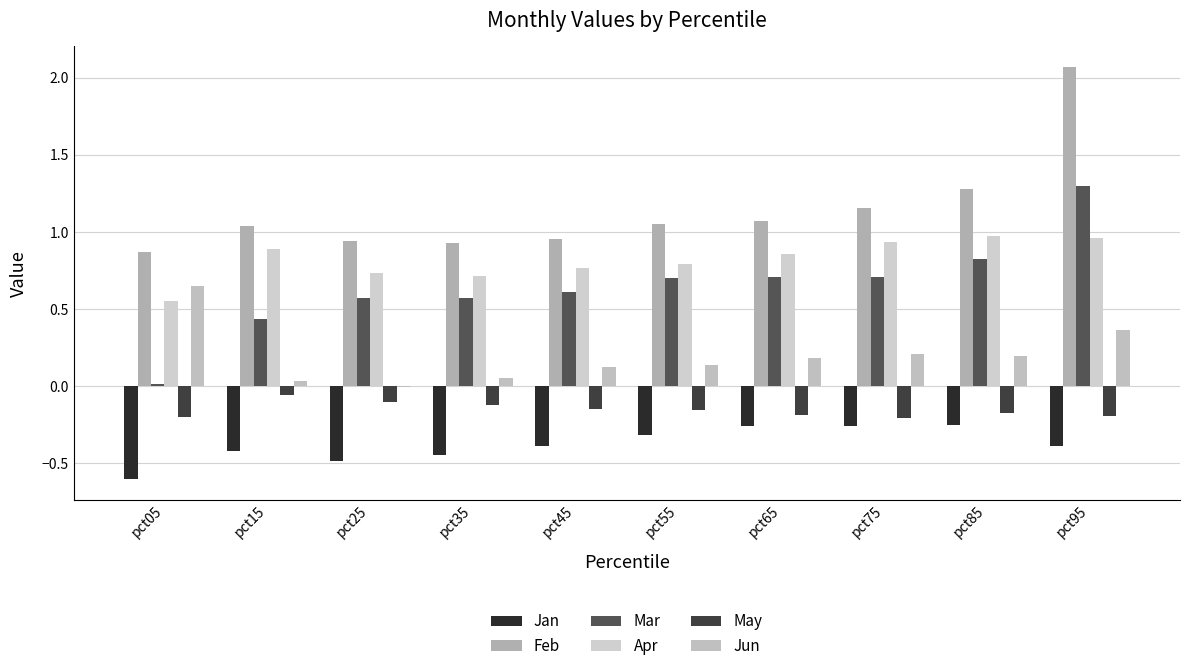

Between pct05 and pct25, which is larger?

pct25